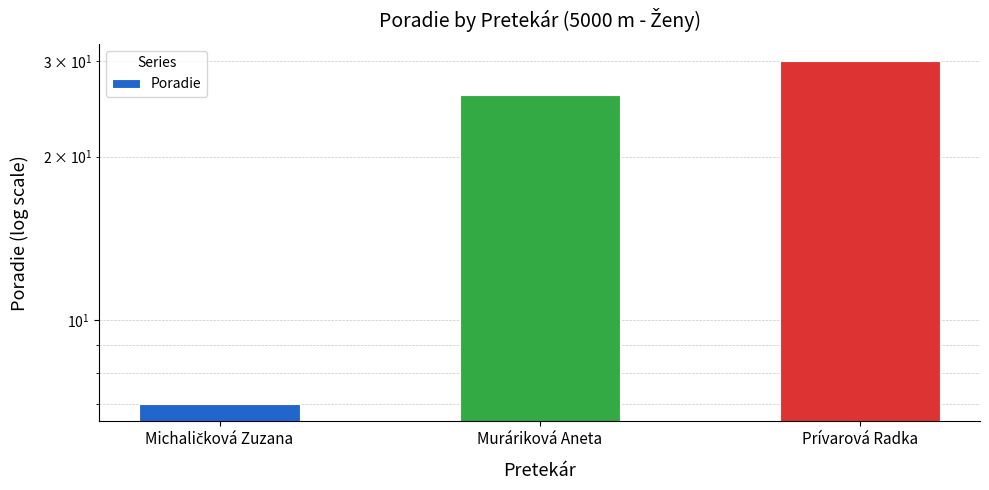

Reading left to right, transcribe all the data shown in this chart.

7	26	30